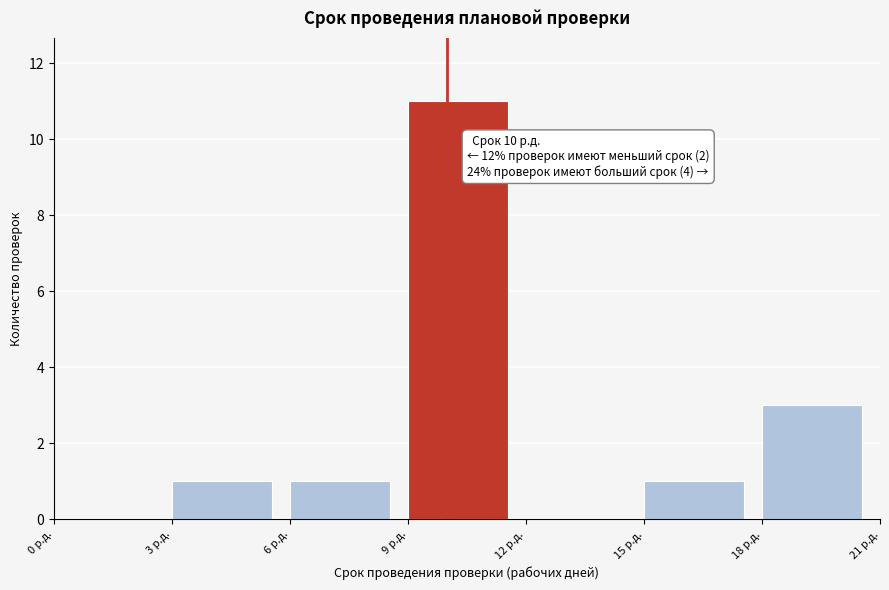

Which range on the x-axis has the tallest bar?

9 to 12